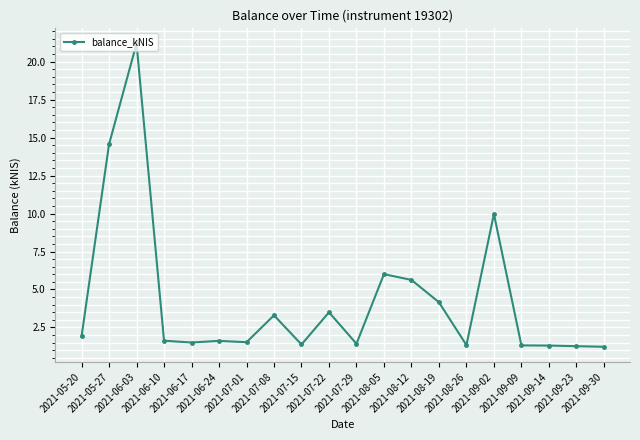

What position from the right is 2021-08-19?

7